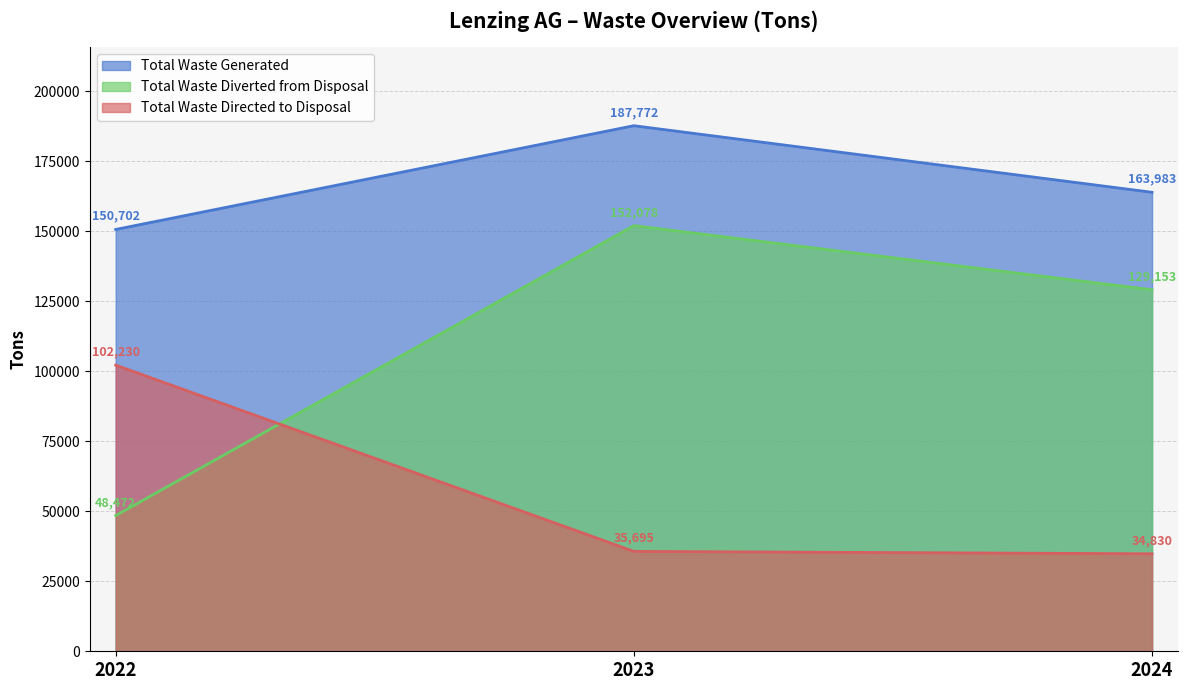

The value of Total Waste Diverted from Disposal at 2023 is 64652. True or false?

False